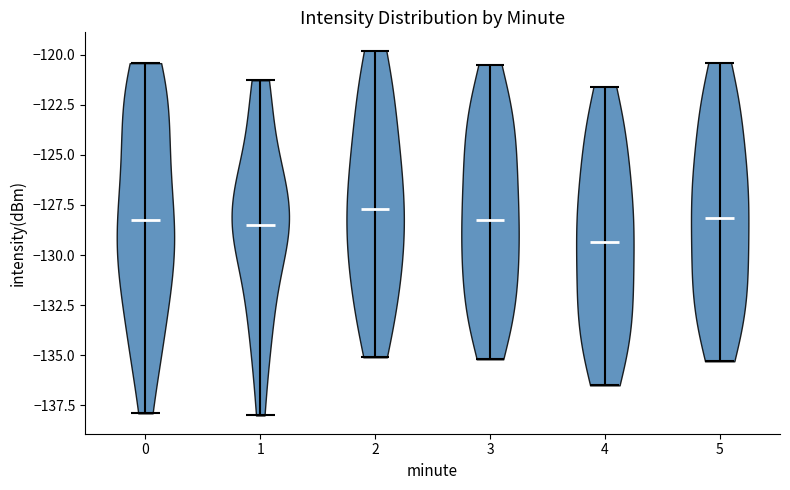

Which violin has the lowest median line?

4